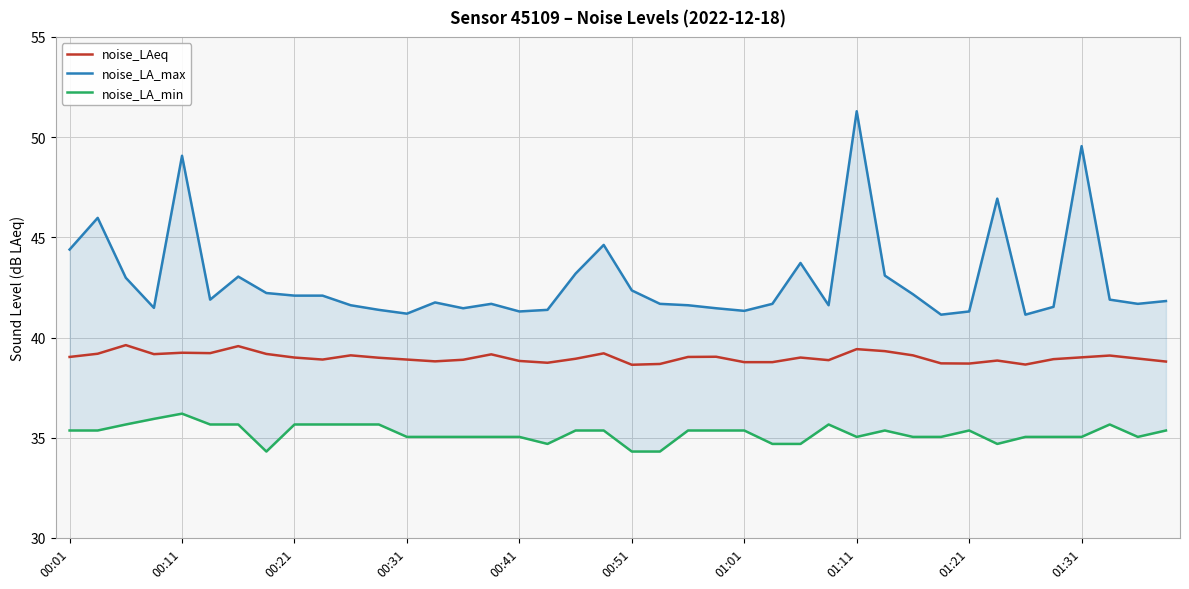

What is the maximum value for noise_LAeq?

39.6